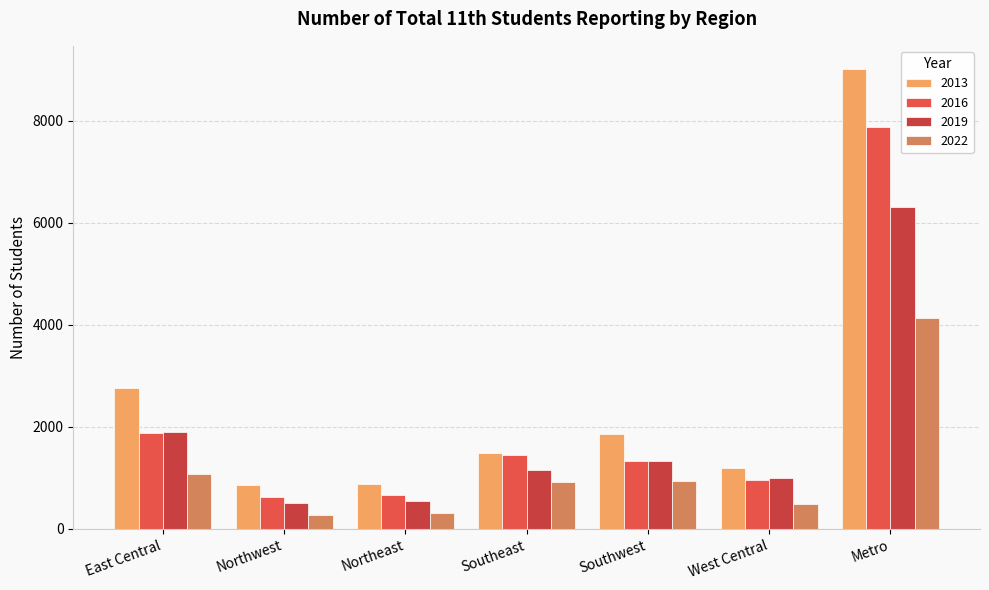

Rank the series by their maximum value, from highest to lowest.

2013, 2016, 2019, 2022